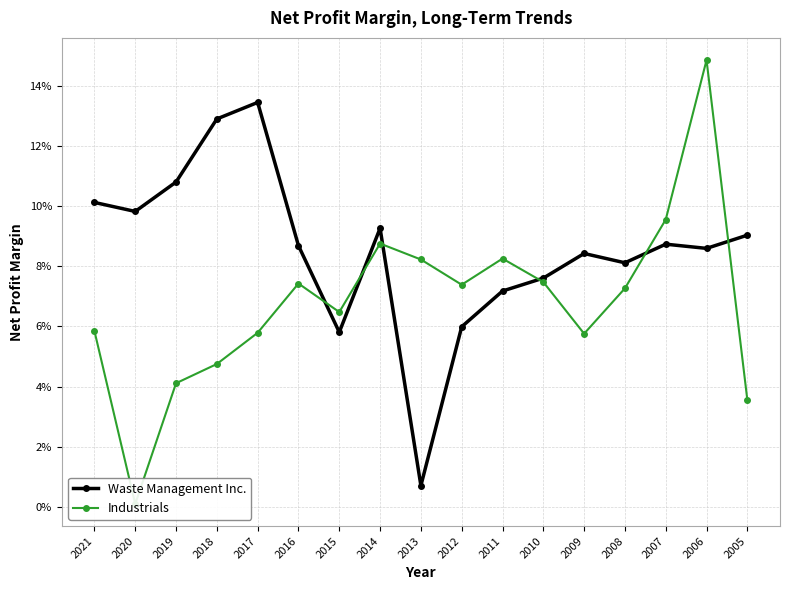

What is the approximate value of Waste Management Inc. at 2015?

0.1